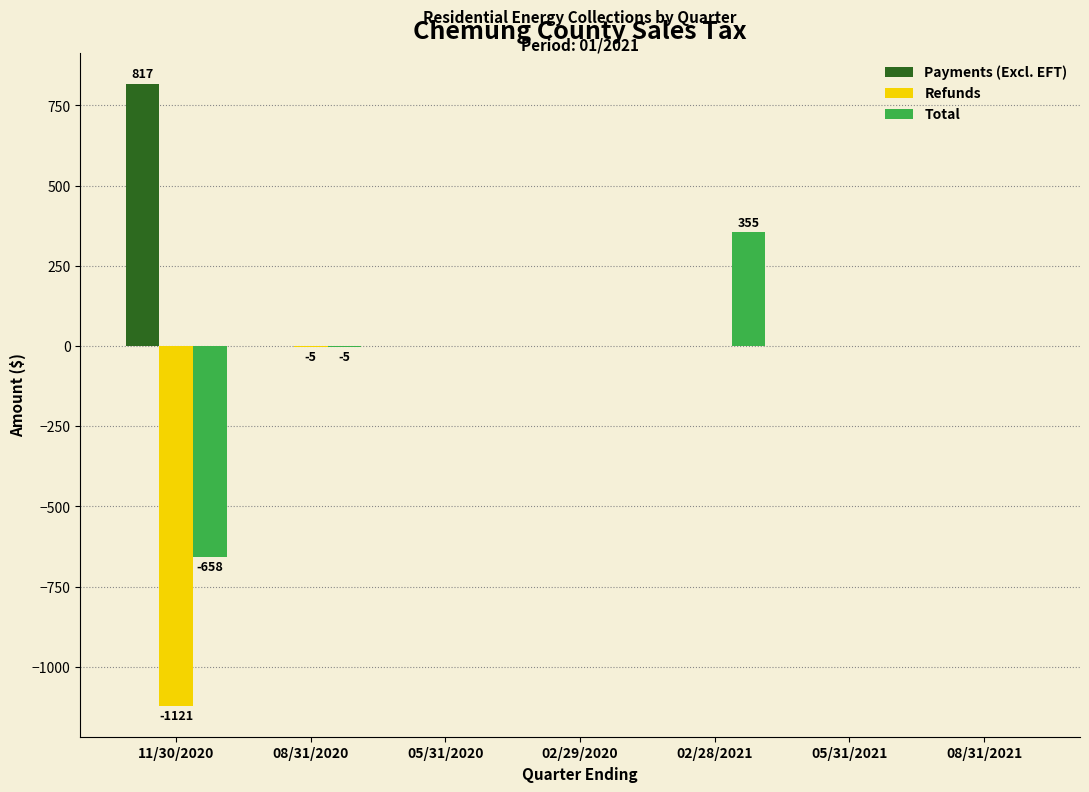

Are the bars grouped side by side (vs. stacked)?

Yes